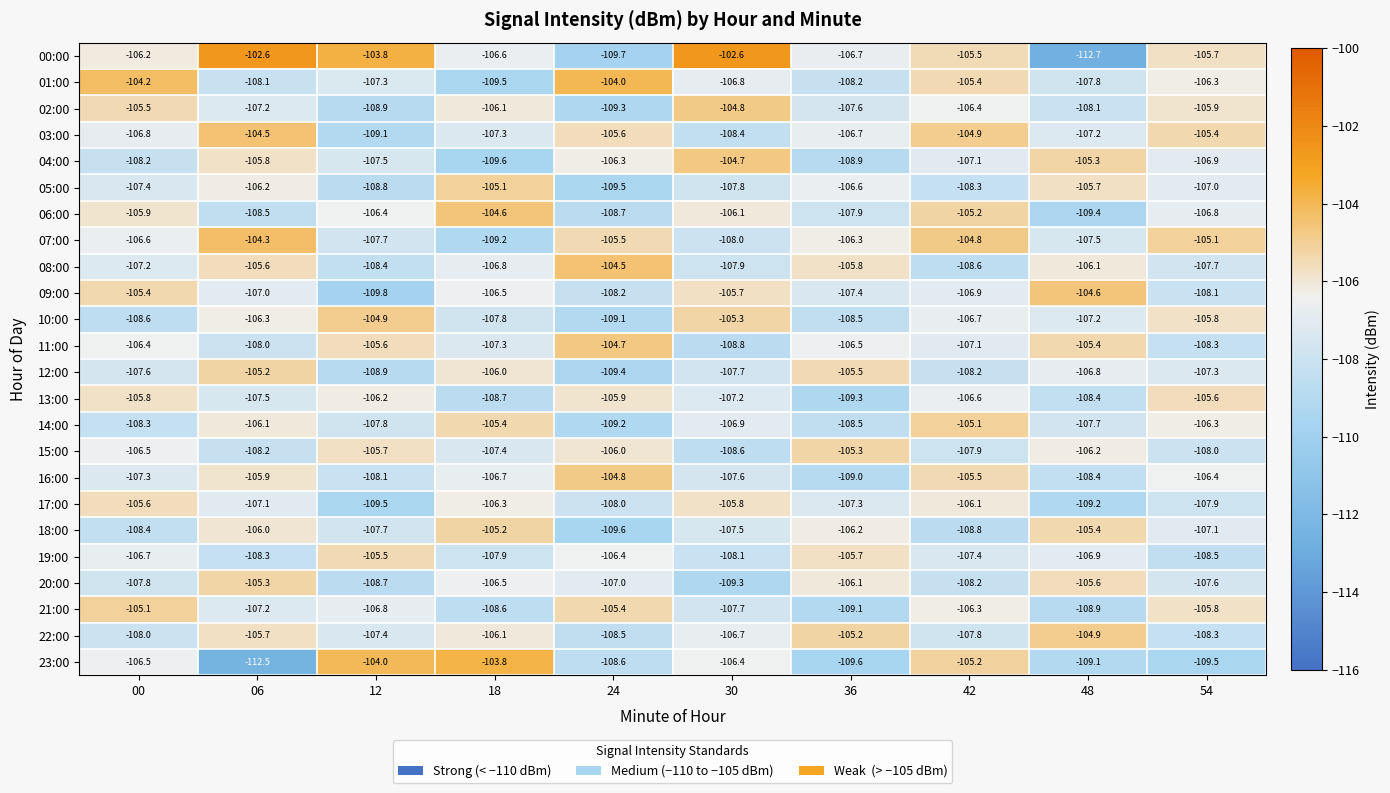

Rank the categories by 02:00 value from highest to lowest.

30, 00, 54, 18, 42, 06, 36, 48, 12, 24